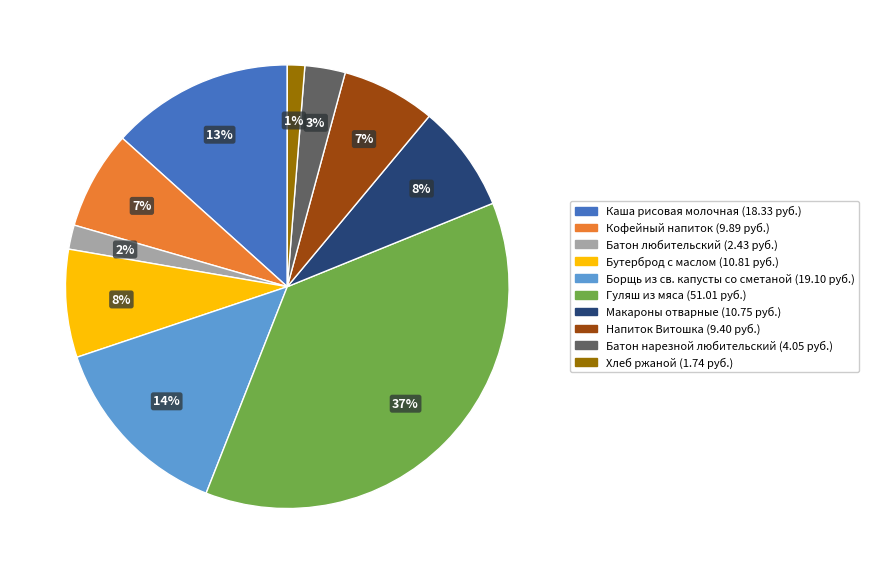

True or false: Кофейный напиток accounts for 7% of the total.

True